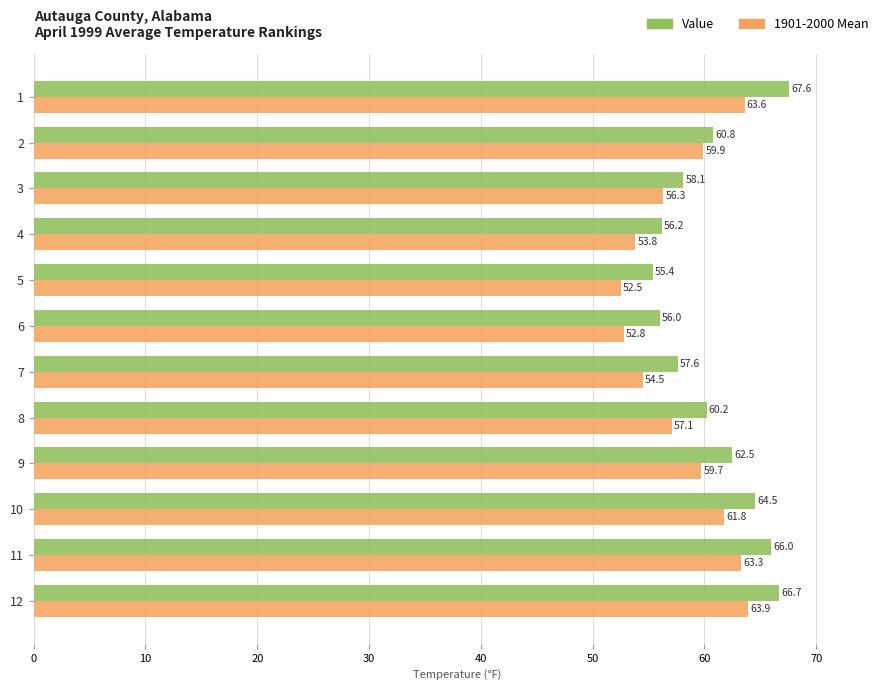

Which series changed the most between 7 and 12?

1901-2000 Mean